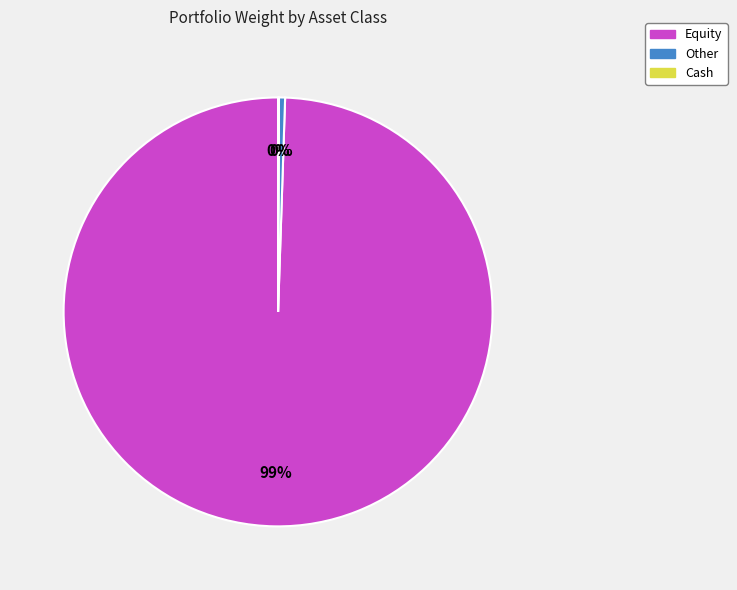

Which has a higher value, Other or Equity?

Equity